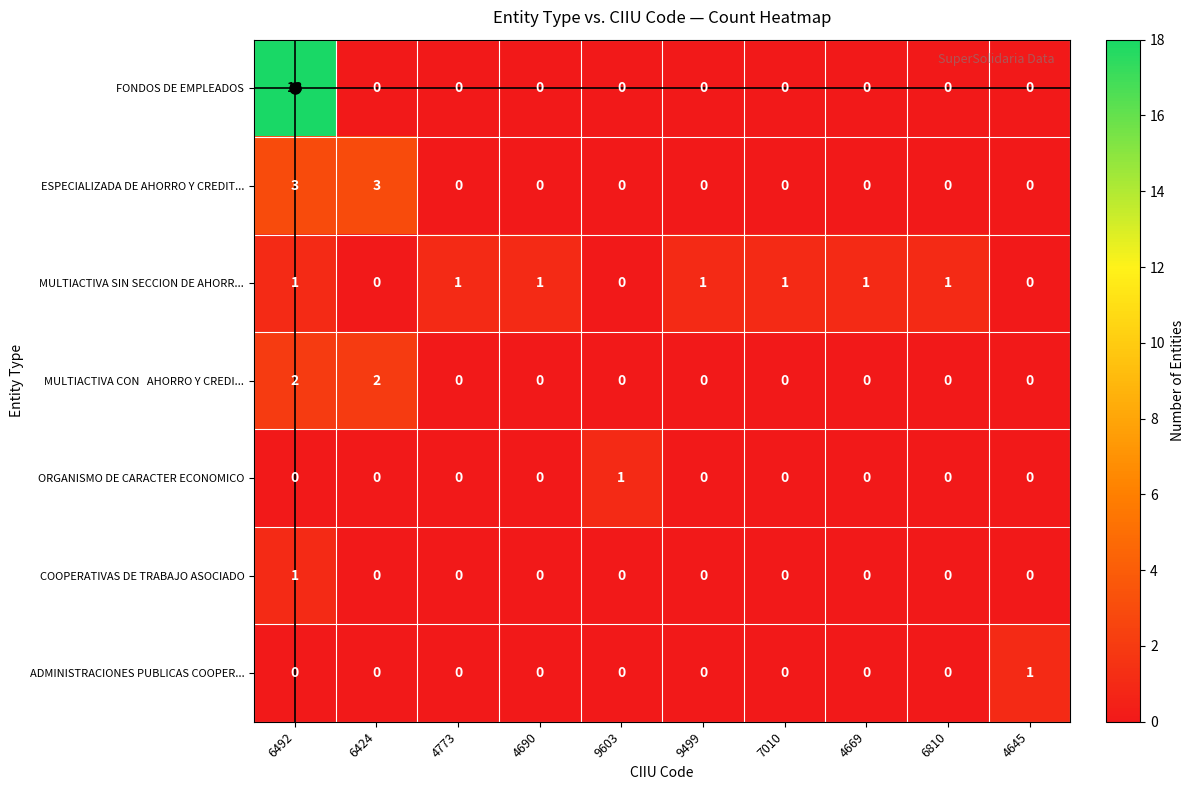

The value of COOPERATIVAS DE TRABAJO ASOCIADO at 7010 is -1. True or false?

False